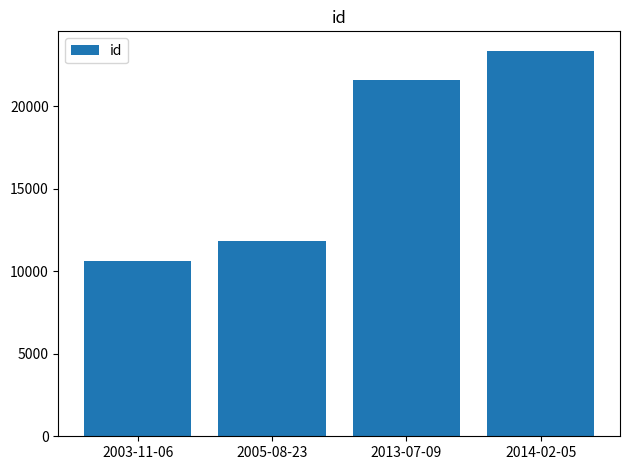

What is the approximate value at 2013-07-09, to the nearest 50?

21600